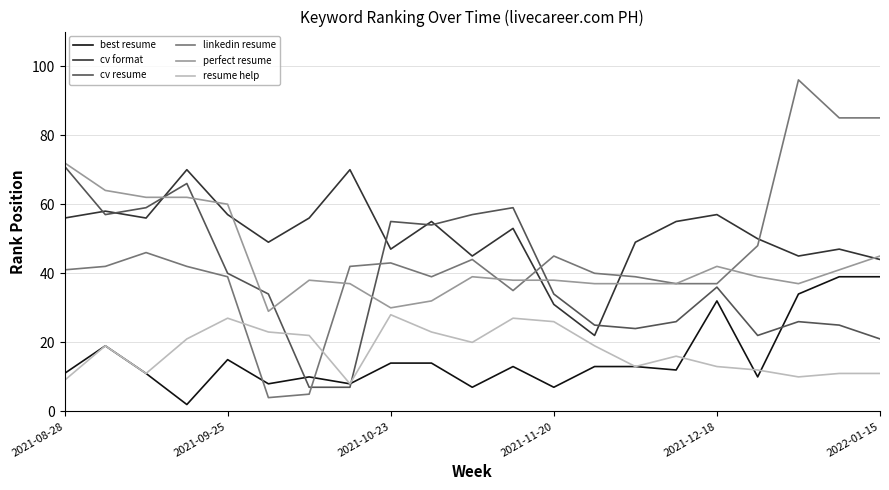

How many series are shown in this chart?

6